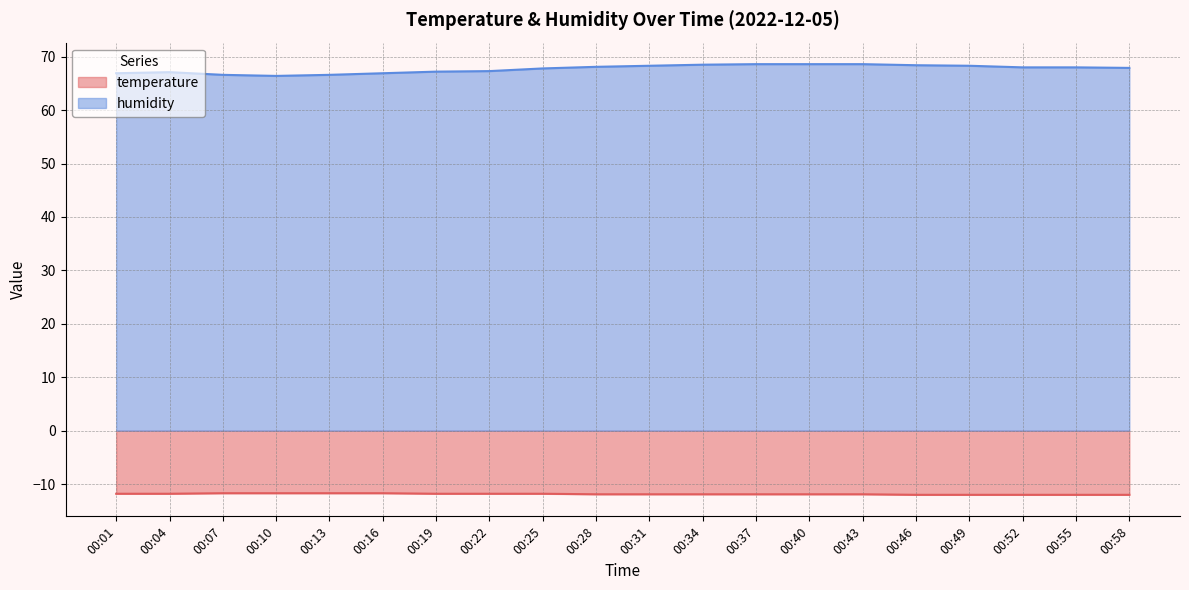

What is the difference between the humidity values at 00:43 and 00:07?

2.0